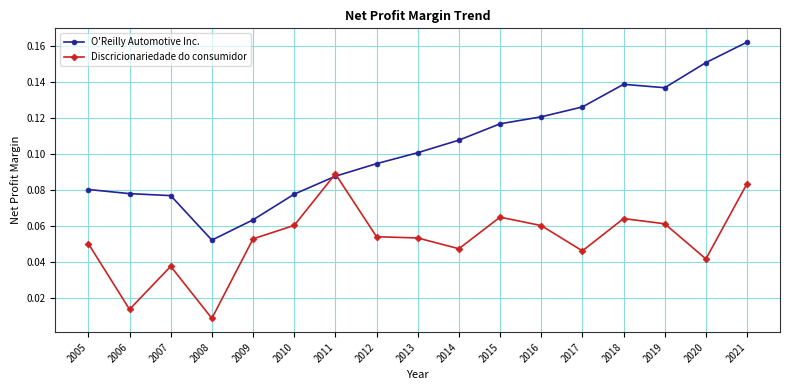

Is it true that O'Reilly Automotive Inc. equals 0.1 at 2018?

True